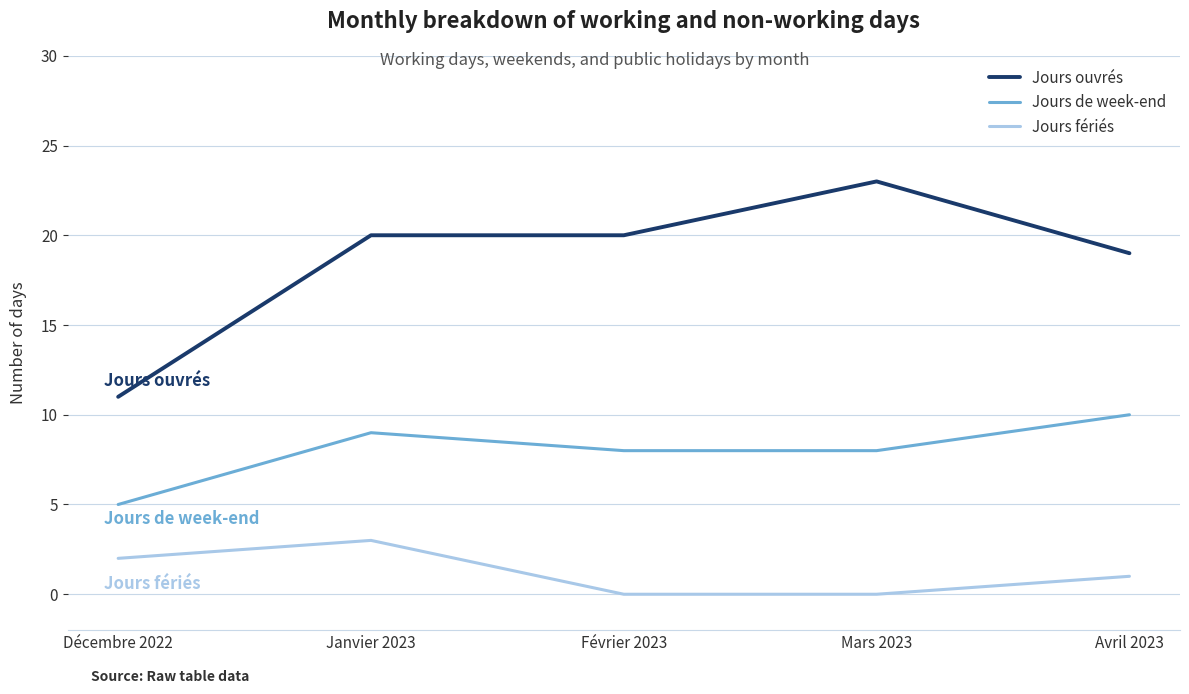

The Jours ouvrés series shows 23 at Mars 2023. True or false?

True